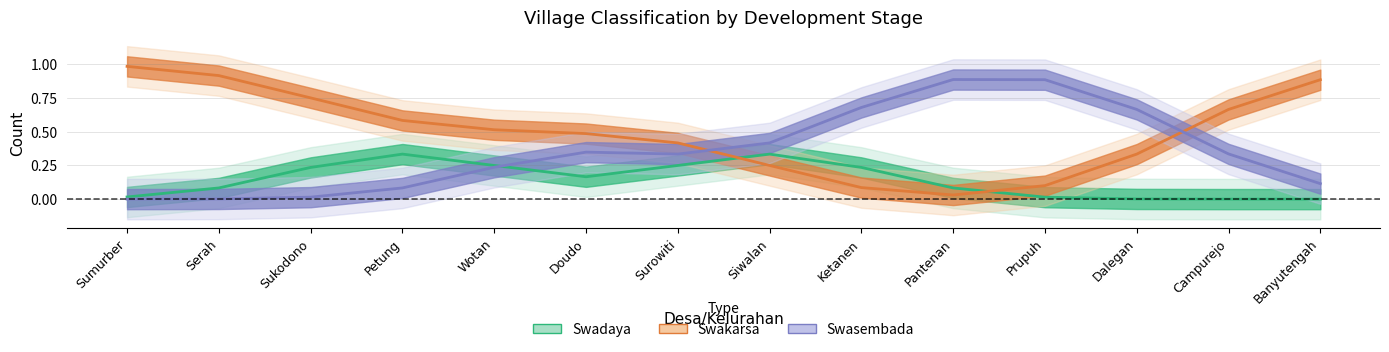

What is the approximate value of Swasembada at Siwalan?

0.4